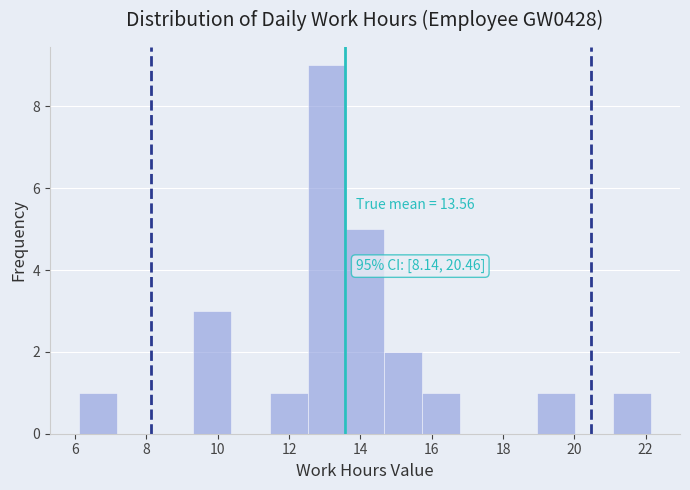

Which range on the x-axis has the tallest bar?

12.6 to 13.6